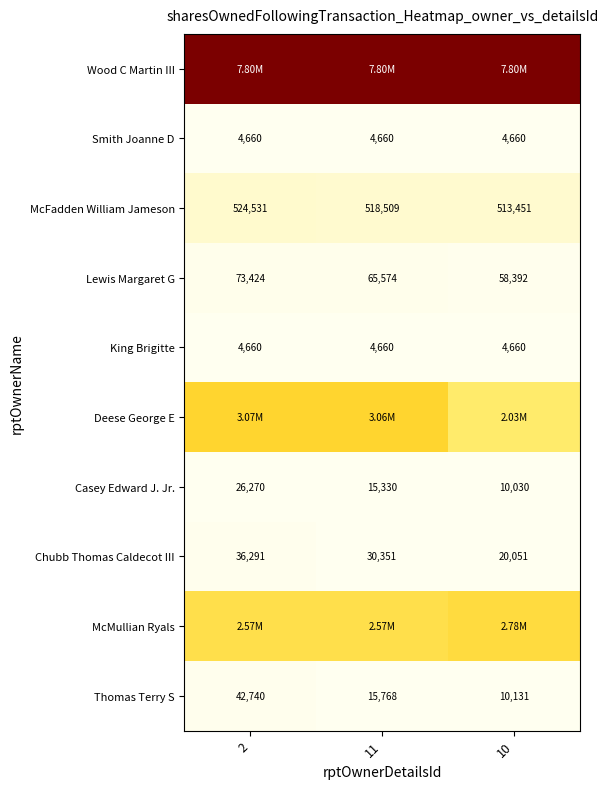

True or false: Smith Joanne D has a value of 6557 at 2.

False